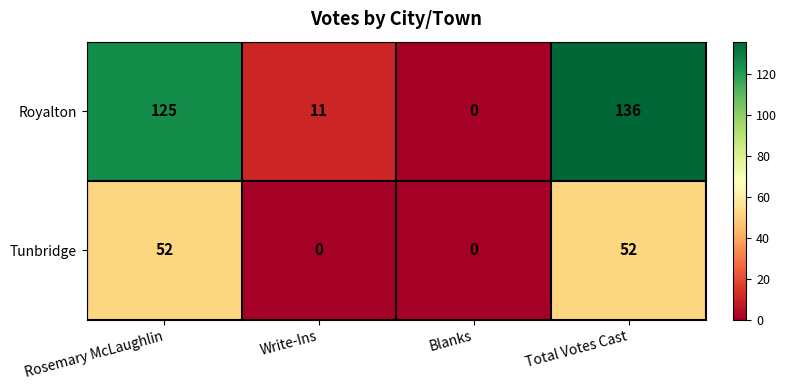

What is the spread (max minus min) of values at Write-Ins?

11